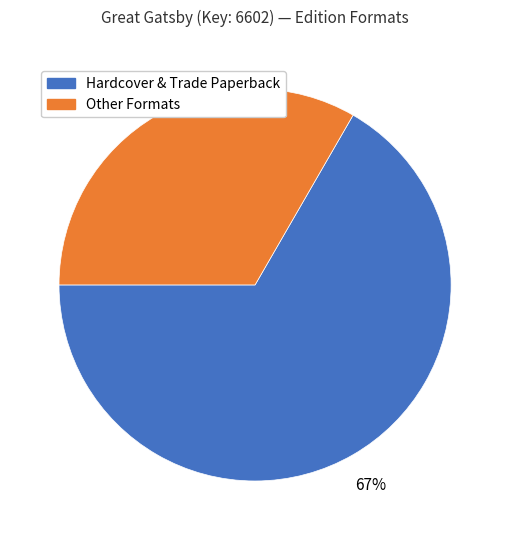

Is there a majority slice in this chart?

Yes